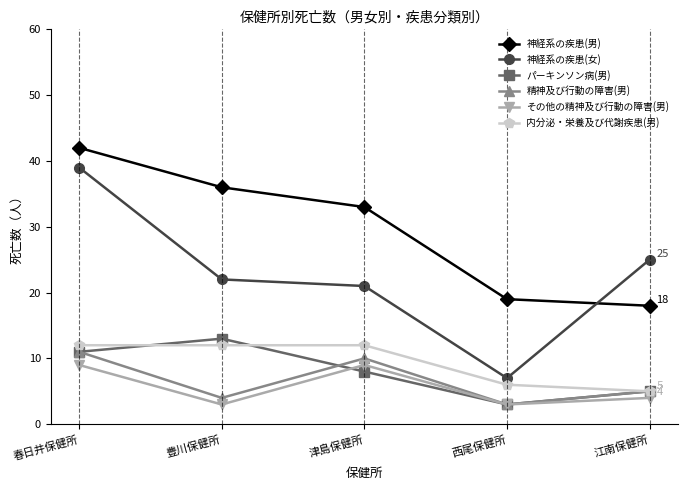

What is the maximum value for 精神及び行動の障害(男)?

11